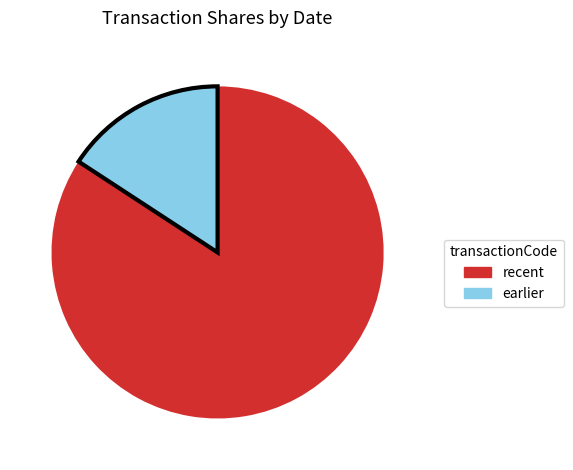

What is the smallest slice in the pie chart?

earlier